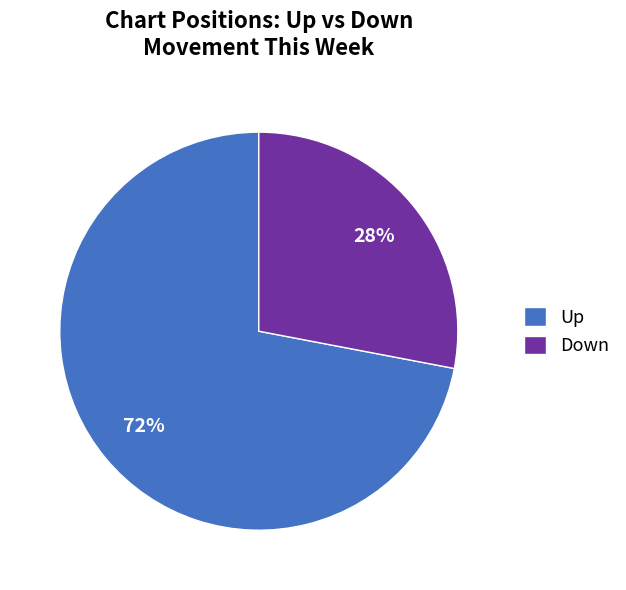

Combined, do Down and Up account for over 50%?

Yes